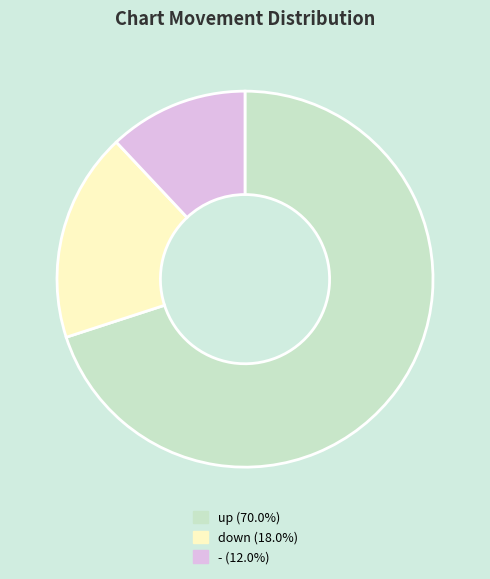

Between up and -, which is larger?

up